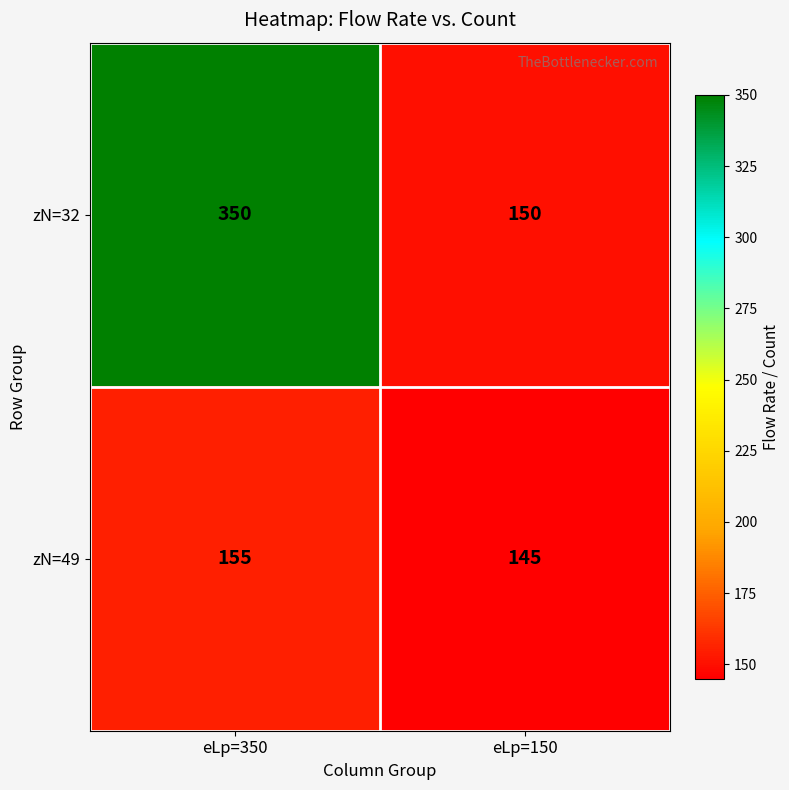

Is it true that zN=49 equals 254 at eLp=150?

False